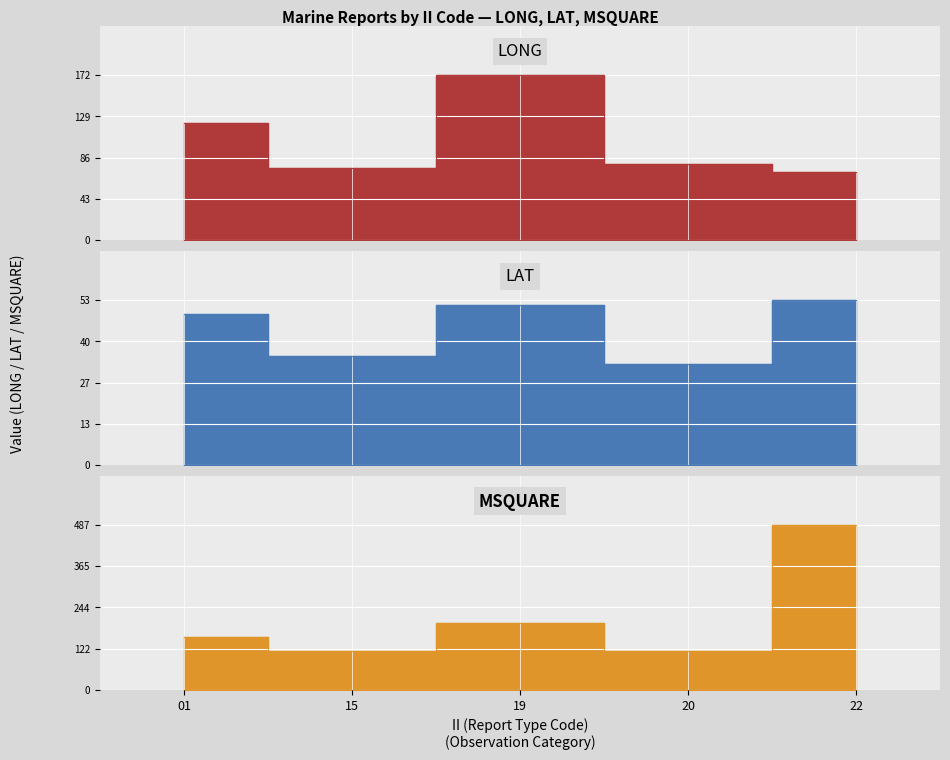

How many values in the LONG series are below 79?

2